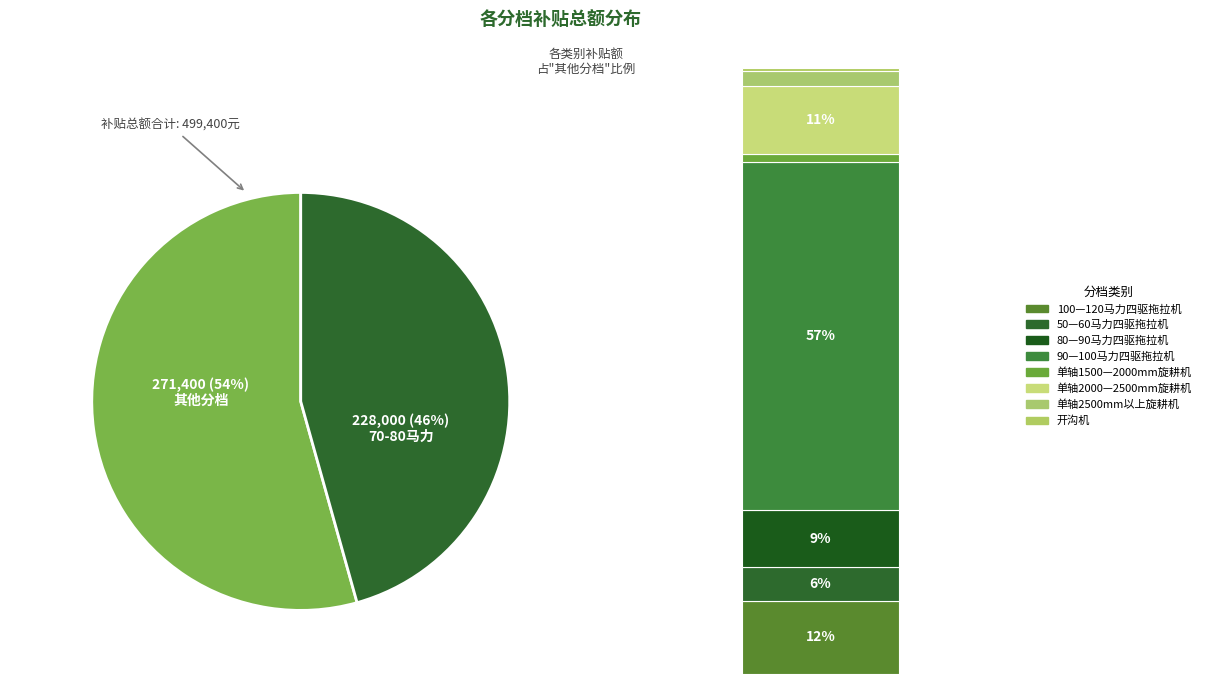

What percentage is the 70—80马力四轮驱动拖拉机 slice, to the nearest percent?

46%